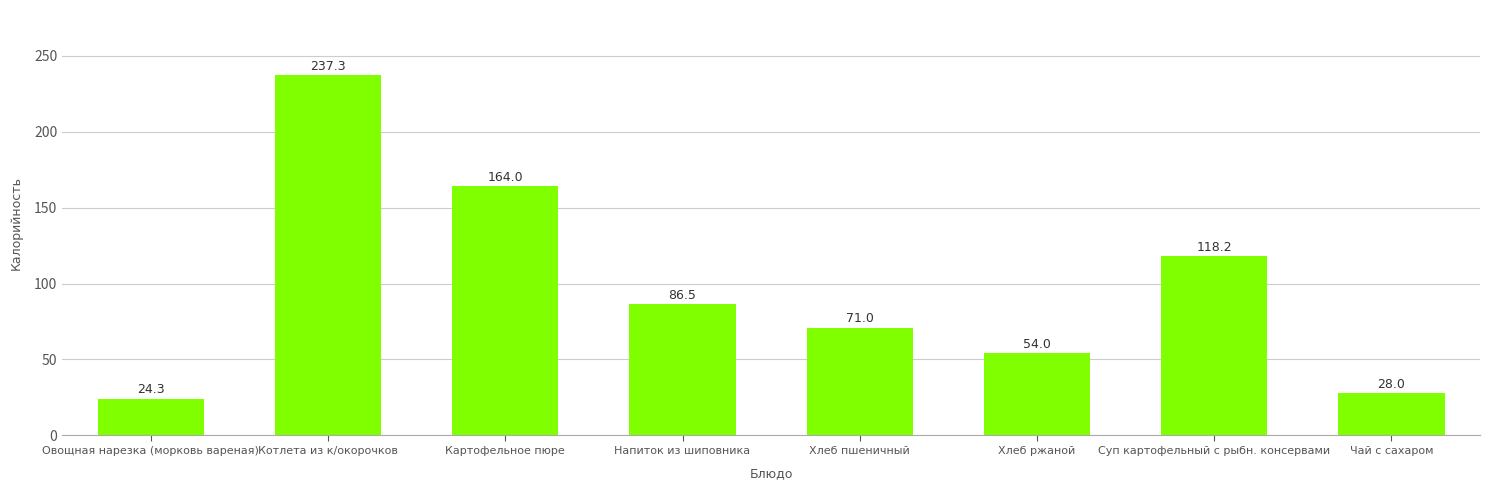

Reading left to right, what are all the values shown in this chart?

24.3	237.3	164.0	86.5	71.0	54.0	118.2	28.0